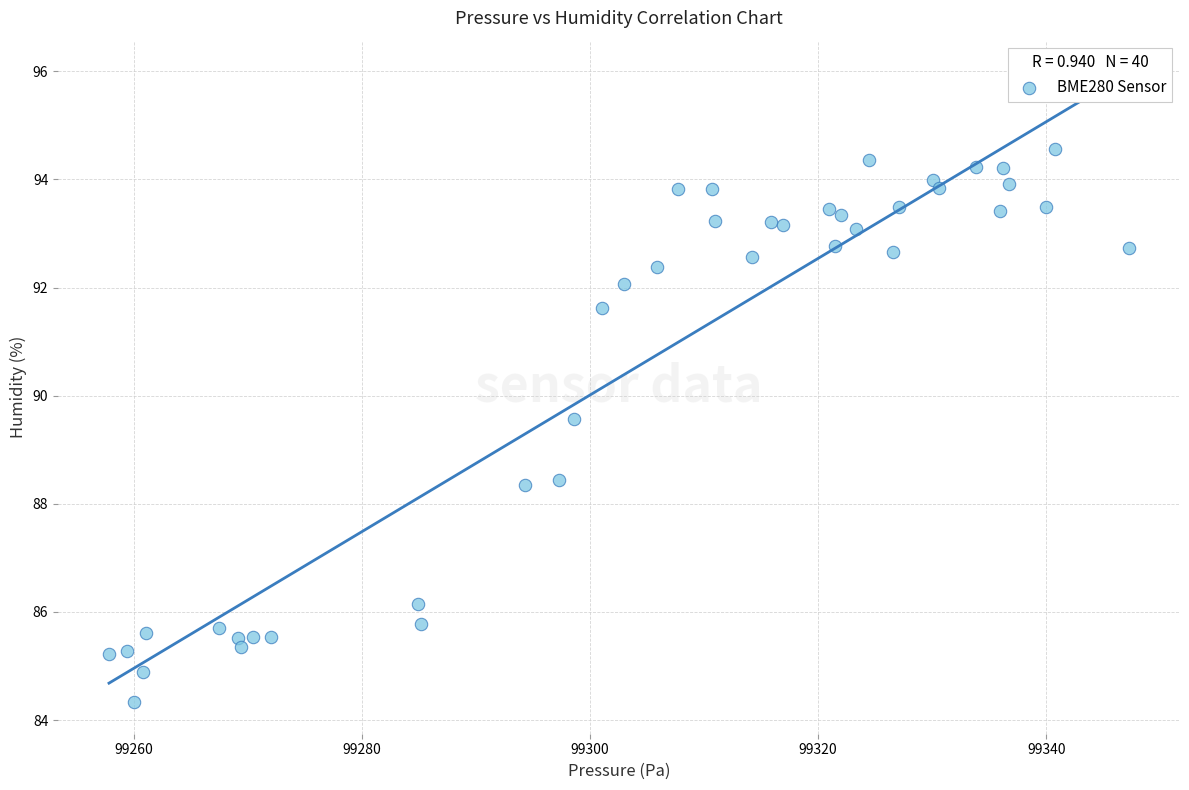

What is the range of X values (max minus min)?

89.4